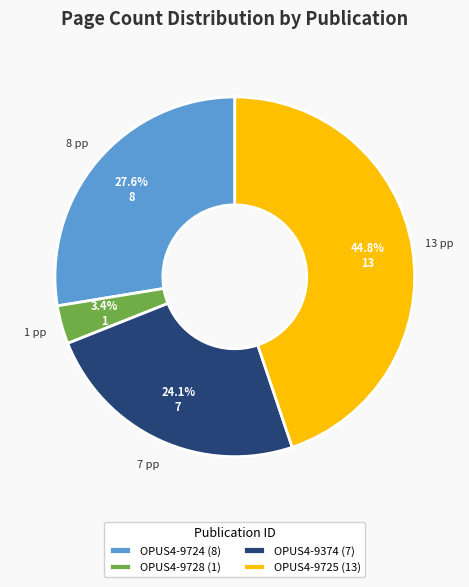

Count the number of slices in the pie.

4